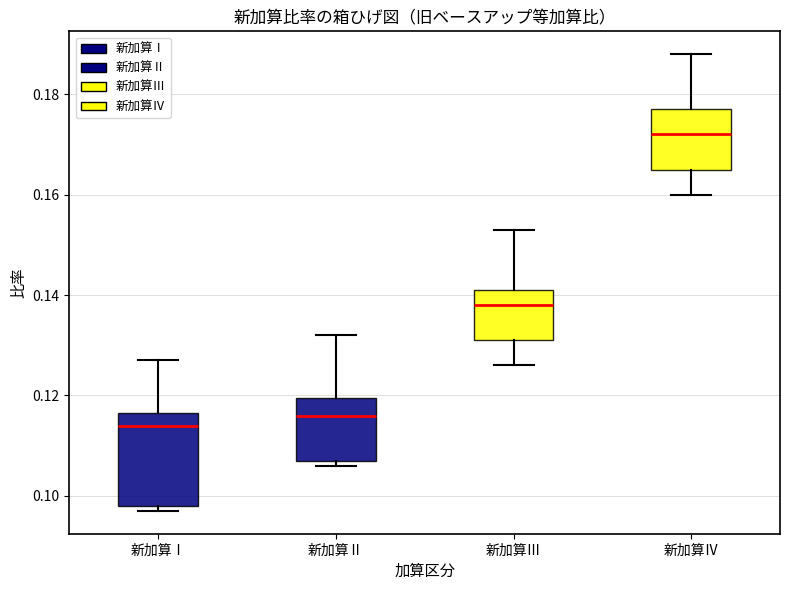

Which box's median line is the lowest?

新加算Ⅰ